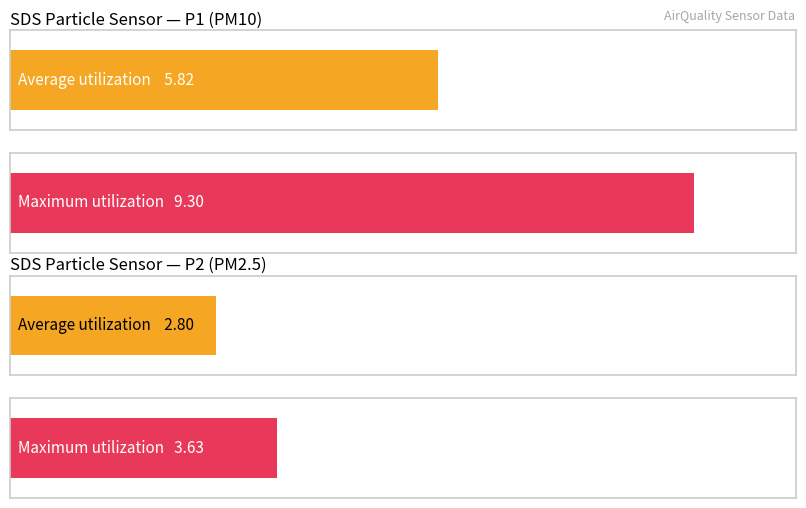

At SDS_P1, list the series in order from smallest to largest.

Average utilization, Maximum utilization